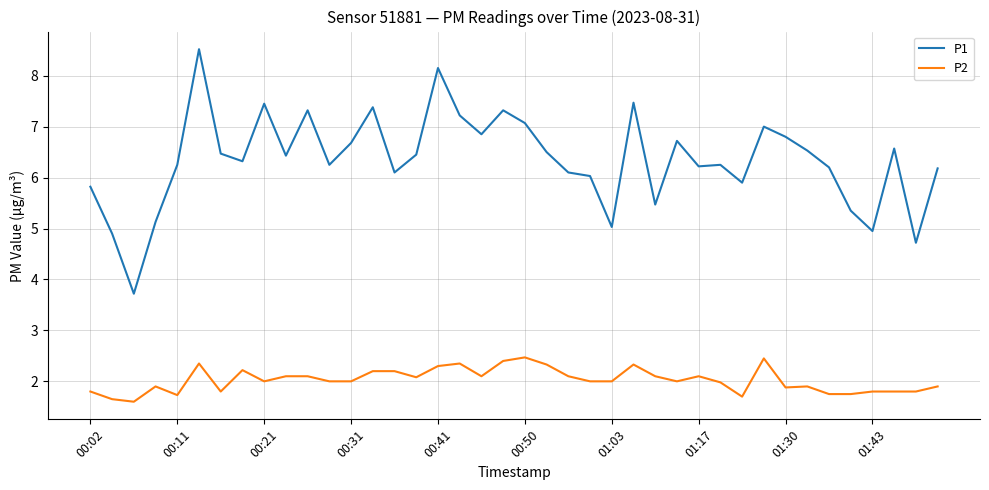

Does the chart display data point markers on the line(s)?

No